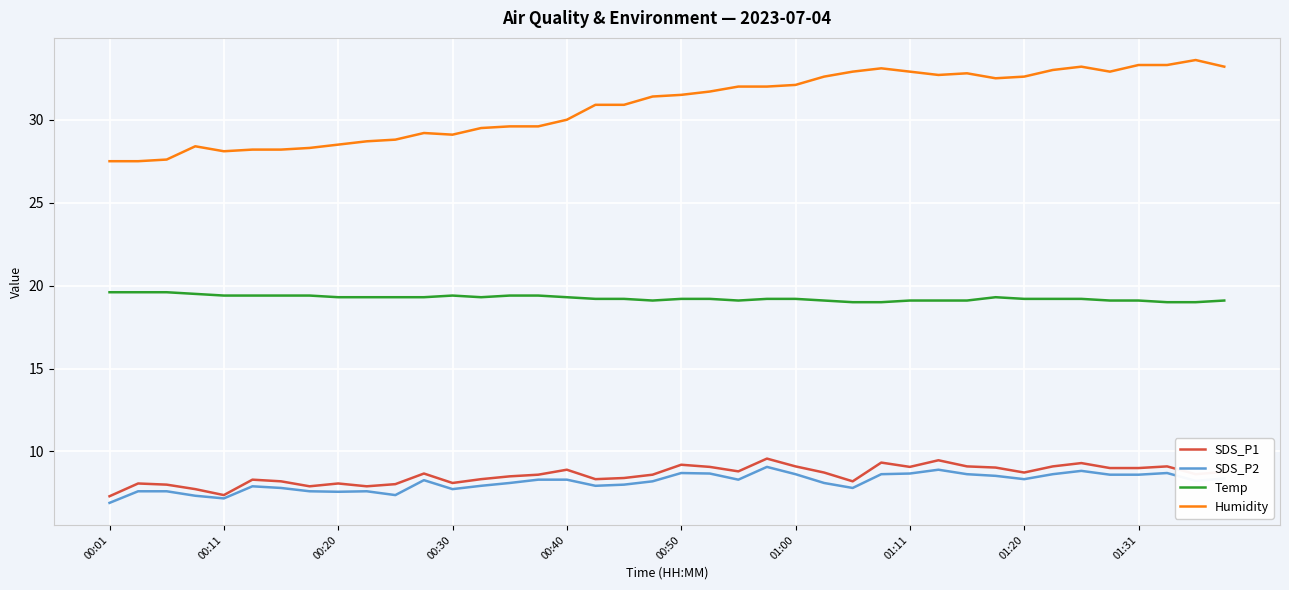

What is the minimum value shown in the chart?

6.9